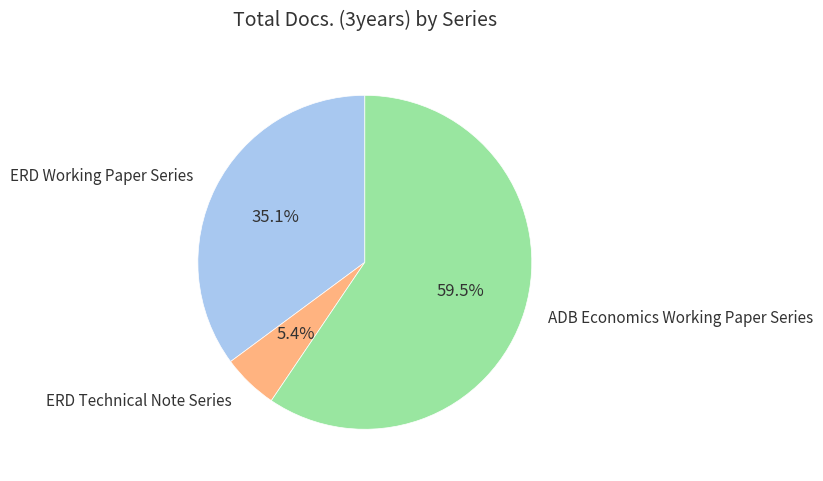

Does any single category account for the majority?

Yes